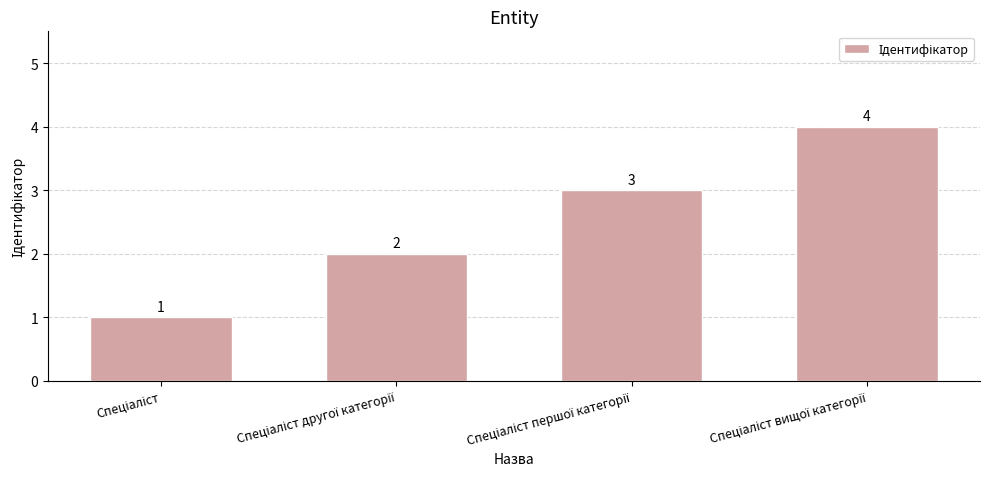

How many values are between 2 and 4?

3